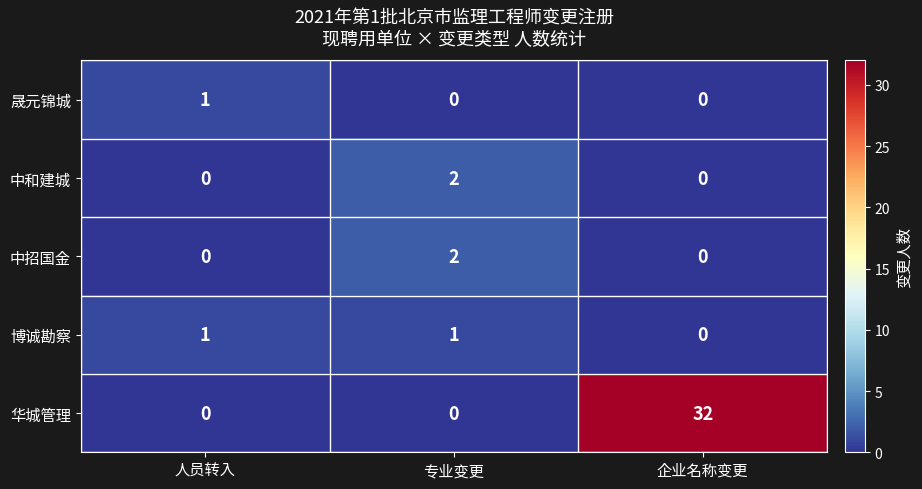

Which label corresponds to the largest value in the chart?

企业名称变更